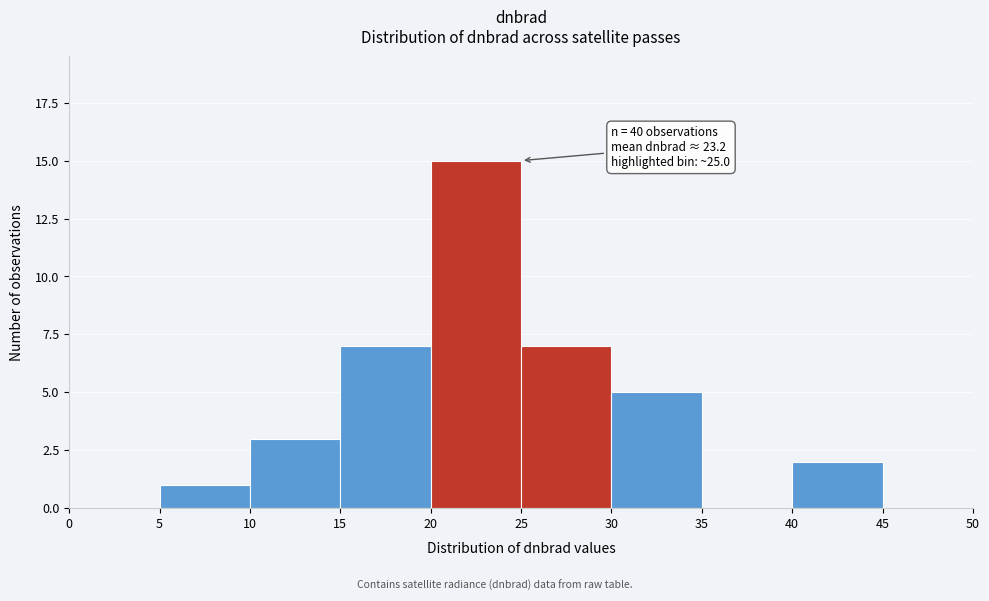

Over which range of the x-axis is the bar tallest?

20 to 25